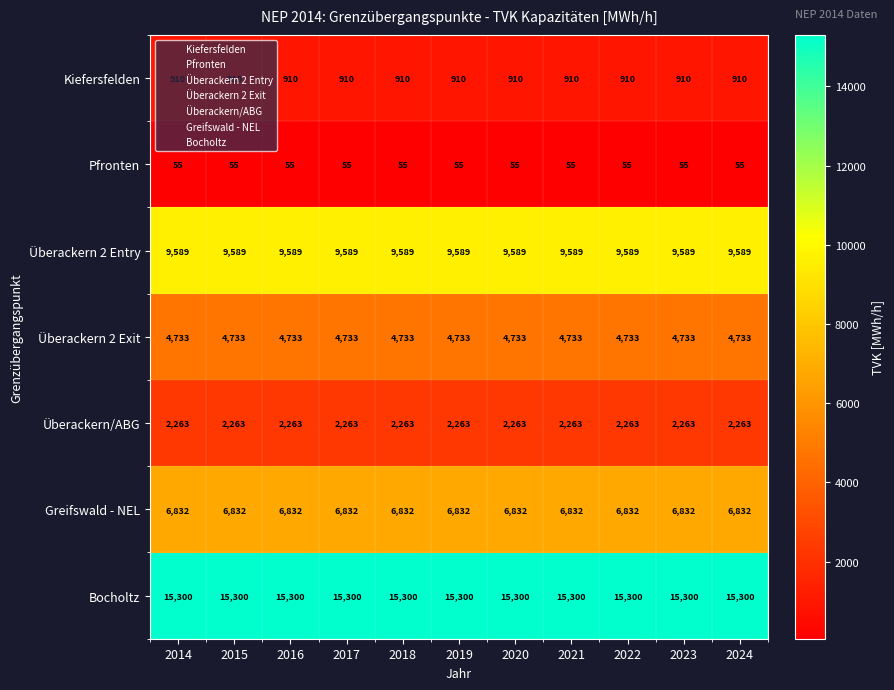

The value of Überackern 2 Entry at 2023 is 9589. True or false?

True